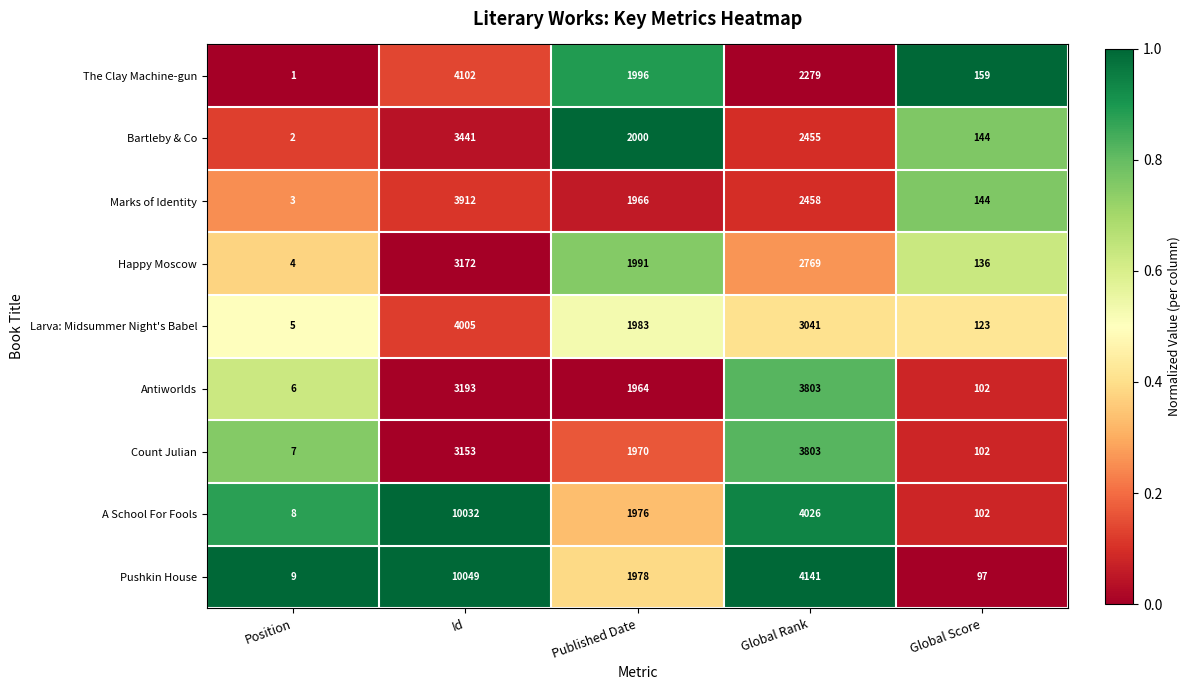

Which series changed the most between Position and Global Score?

The Clay Machine-gun